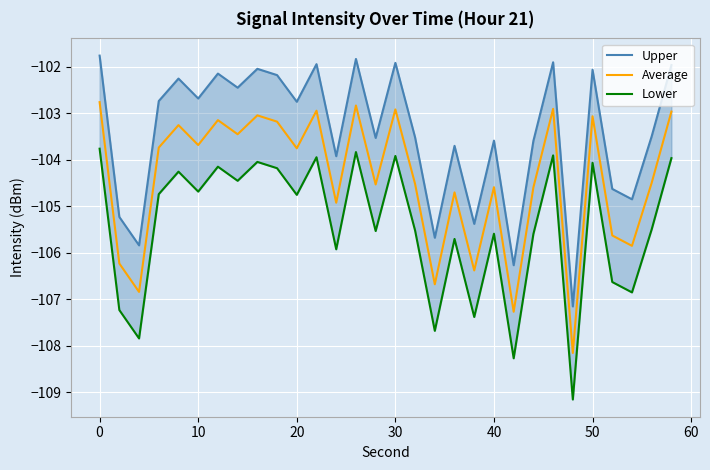

How many lines are shown in the chart?

3